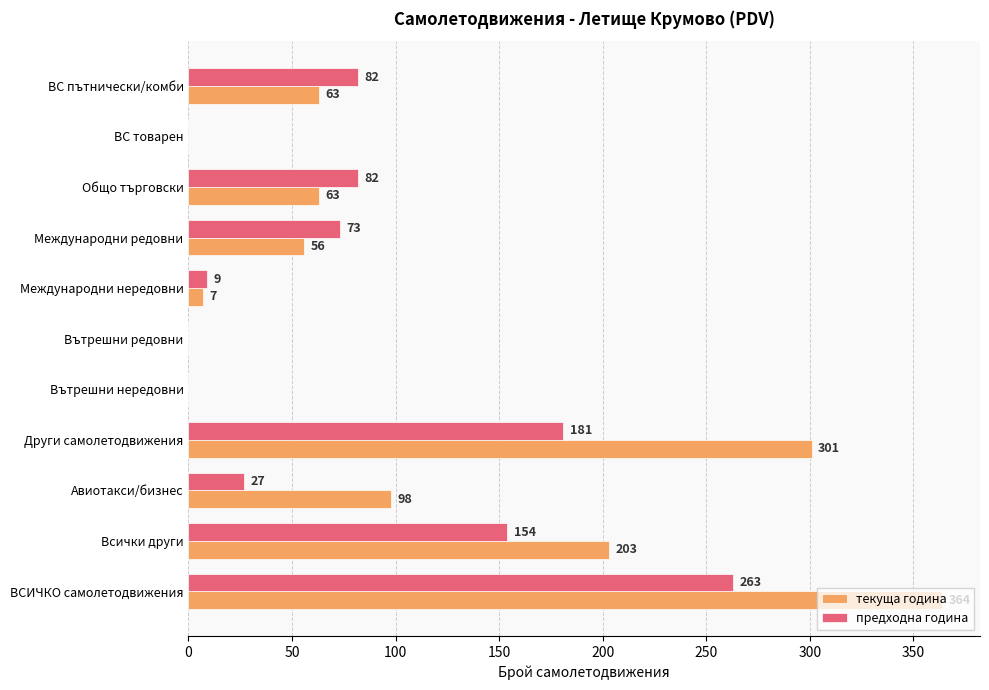

Which category has the highest value in the предходна година series?

ВСИЧКО самолетодвижения